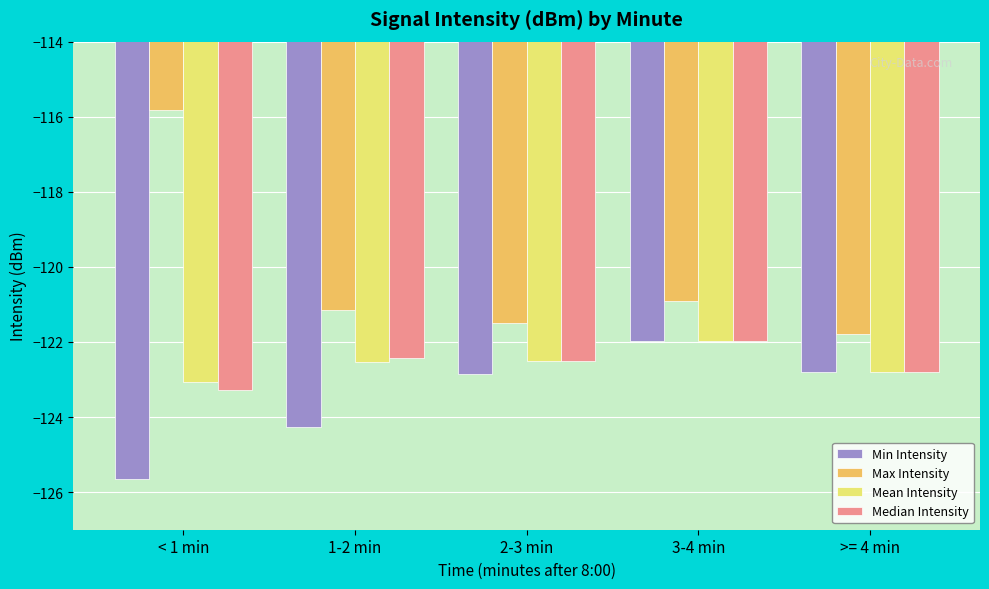

Is it true that Median Intensity equals -122.5 at 2-3 min?

True